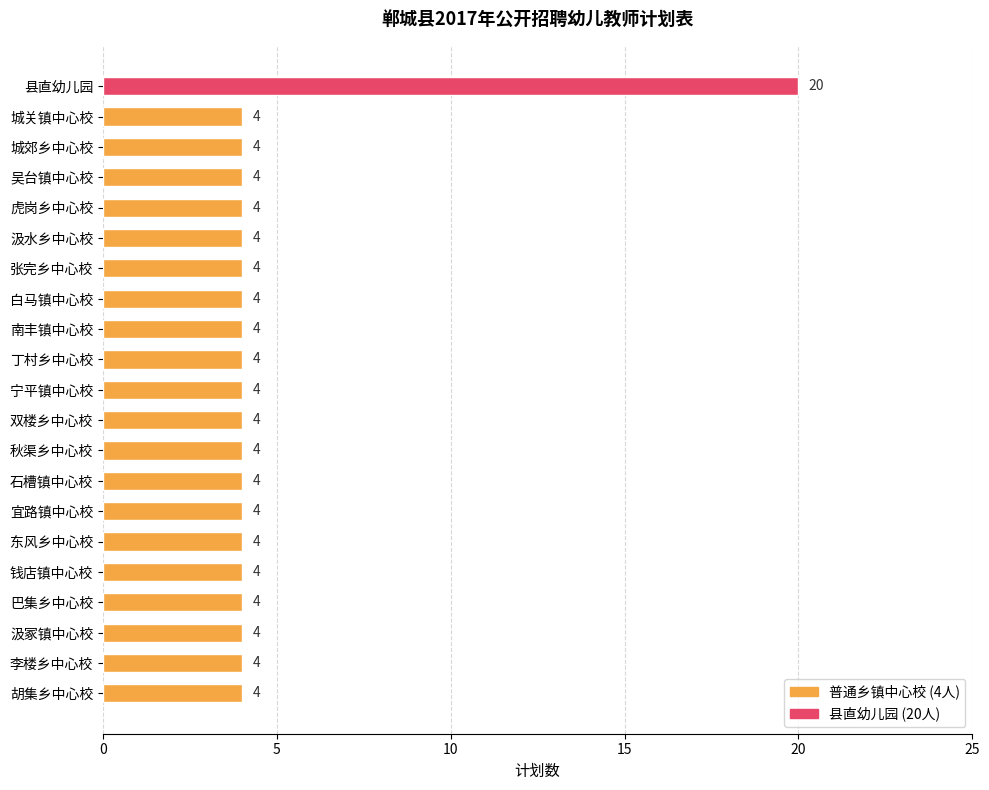

How many bars are there in total?

21